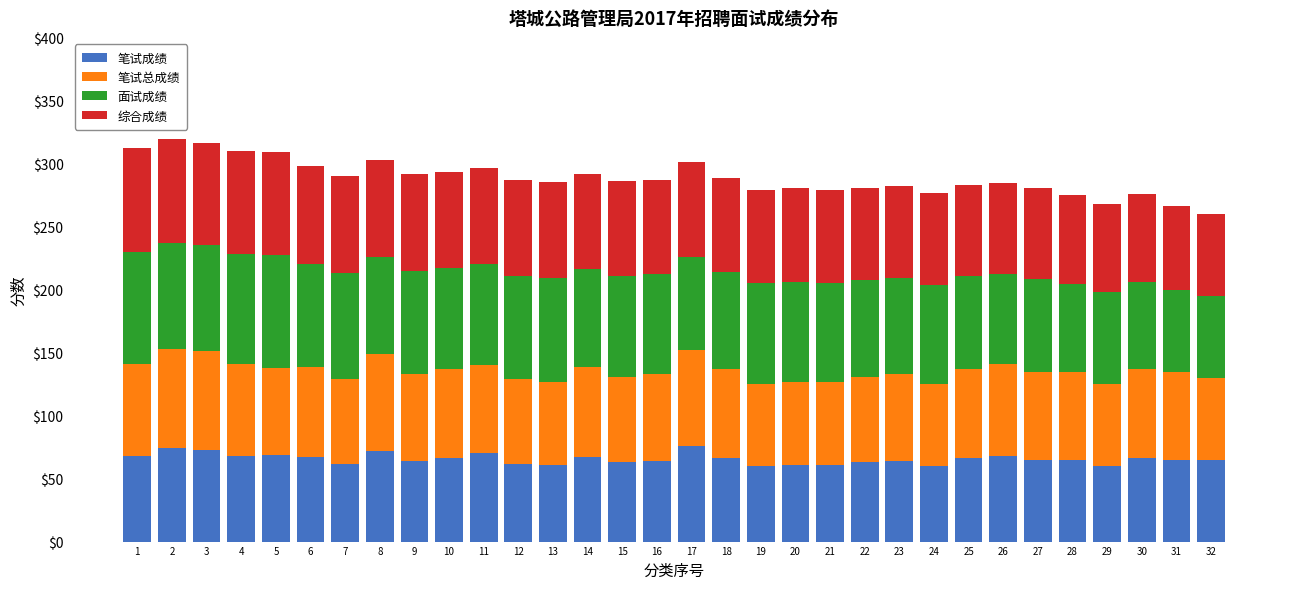

What is the minimum value for 笔试成绩?

60.0